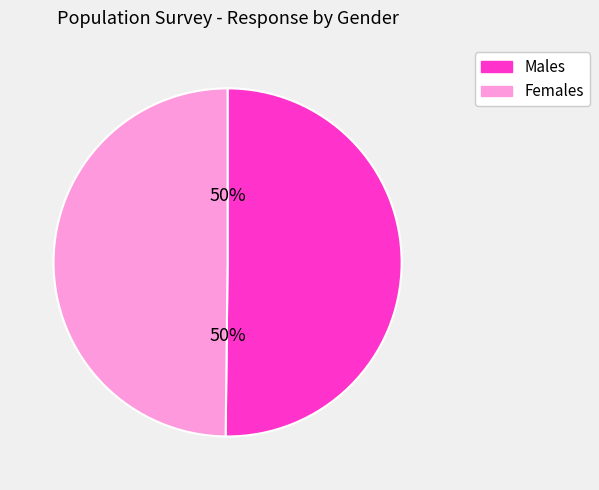

What is the ratio of the value at Males to the value at Females?

1.0